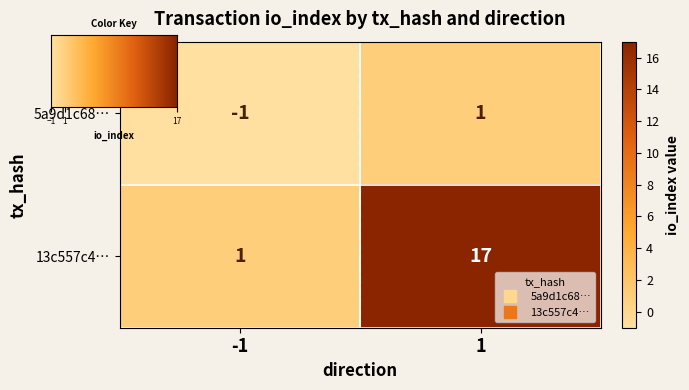

At -1, list the series in order from smallest to largest.

5a9d1c68…, 13c557c4…